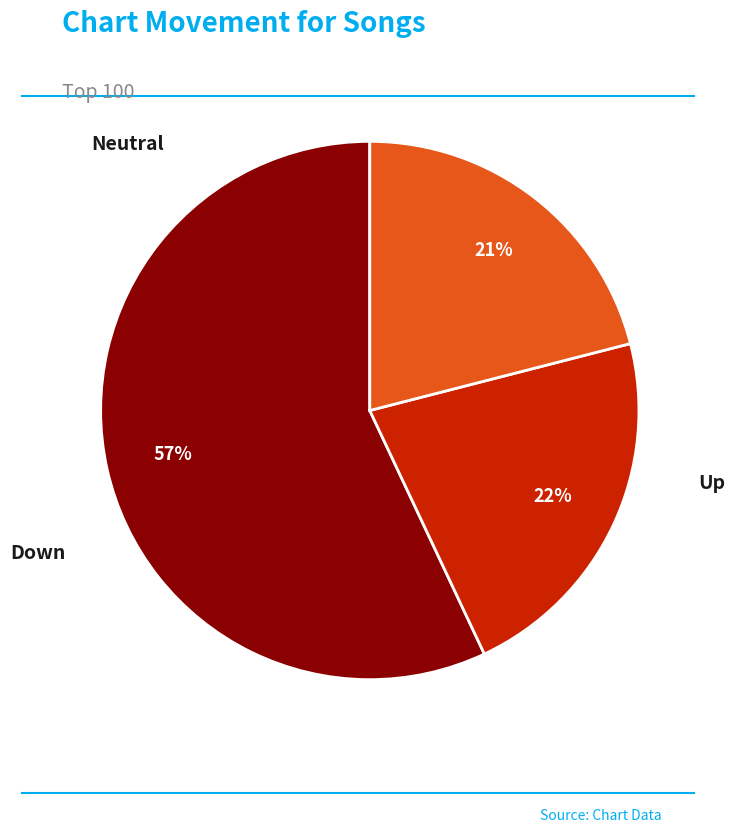

Is there any slice that represents more than half of the pie?

Yes